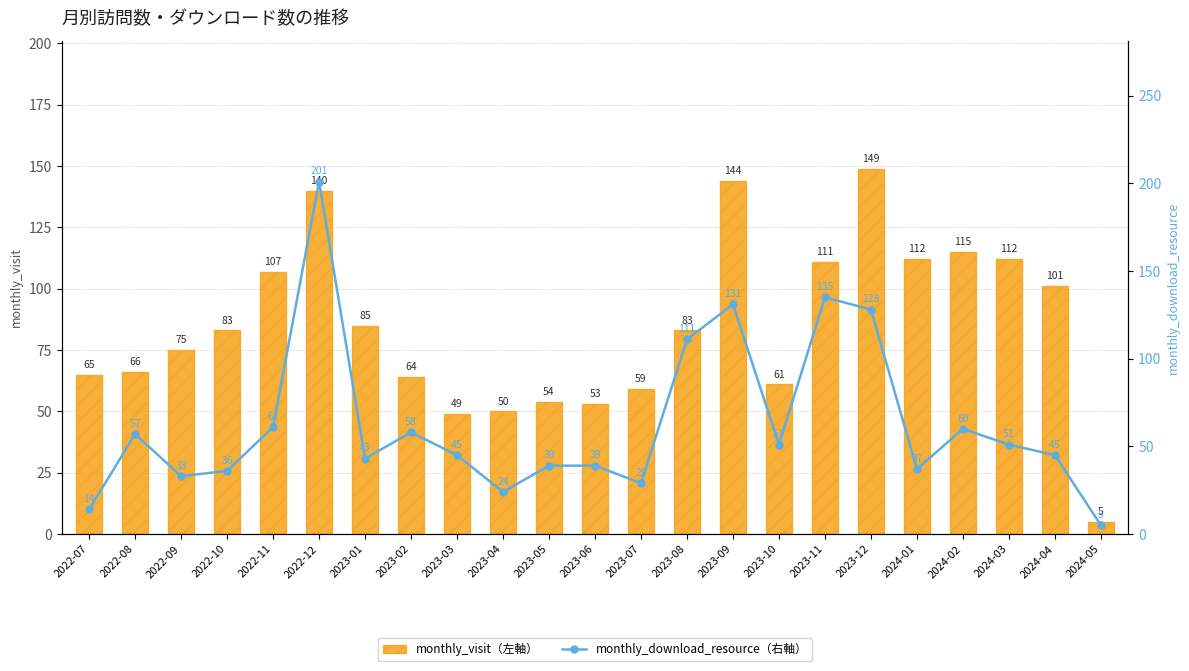

True or false: monthly_visit（左軸） has a value of 7 at 2024-05.

False